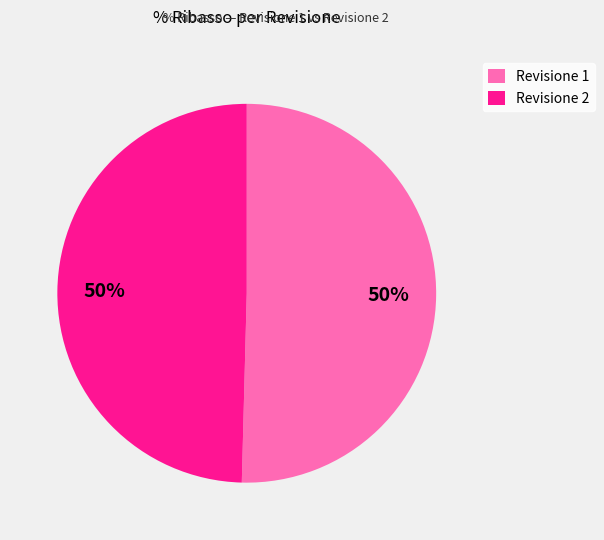

Is the sum of Revisione 2 and Revisione 1 greater than half?

Yes